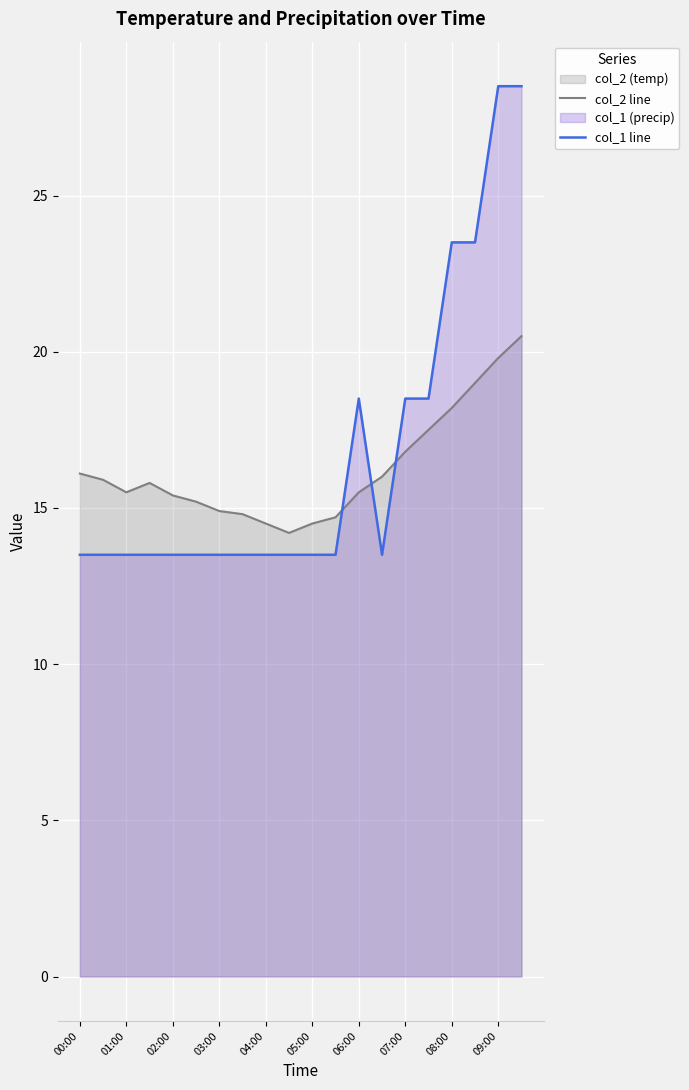

Is it true that col_2 equals 4.3 at 04:00?

False